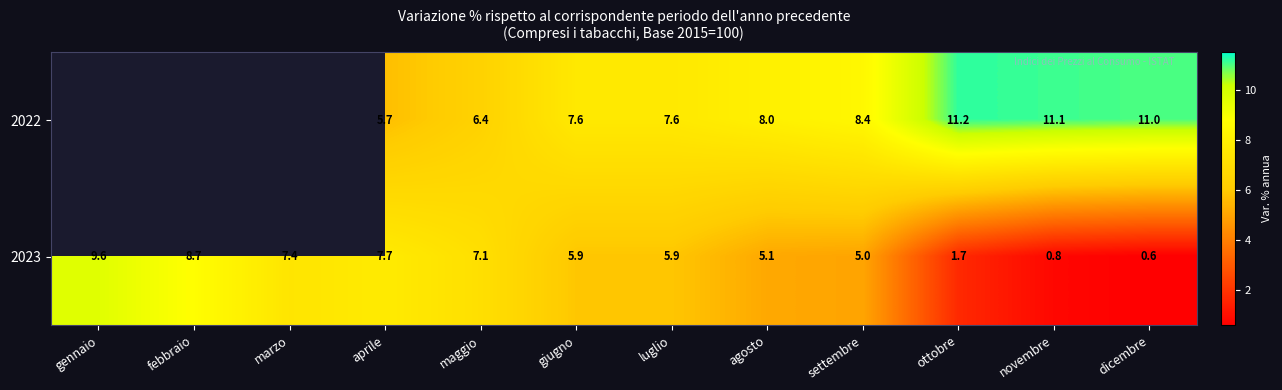

At agosto, list the series in order from smallest to largest.

2023, 2022